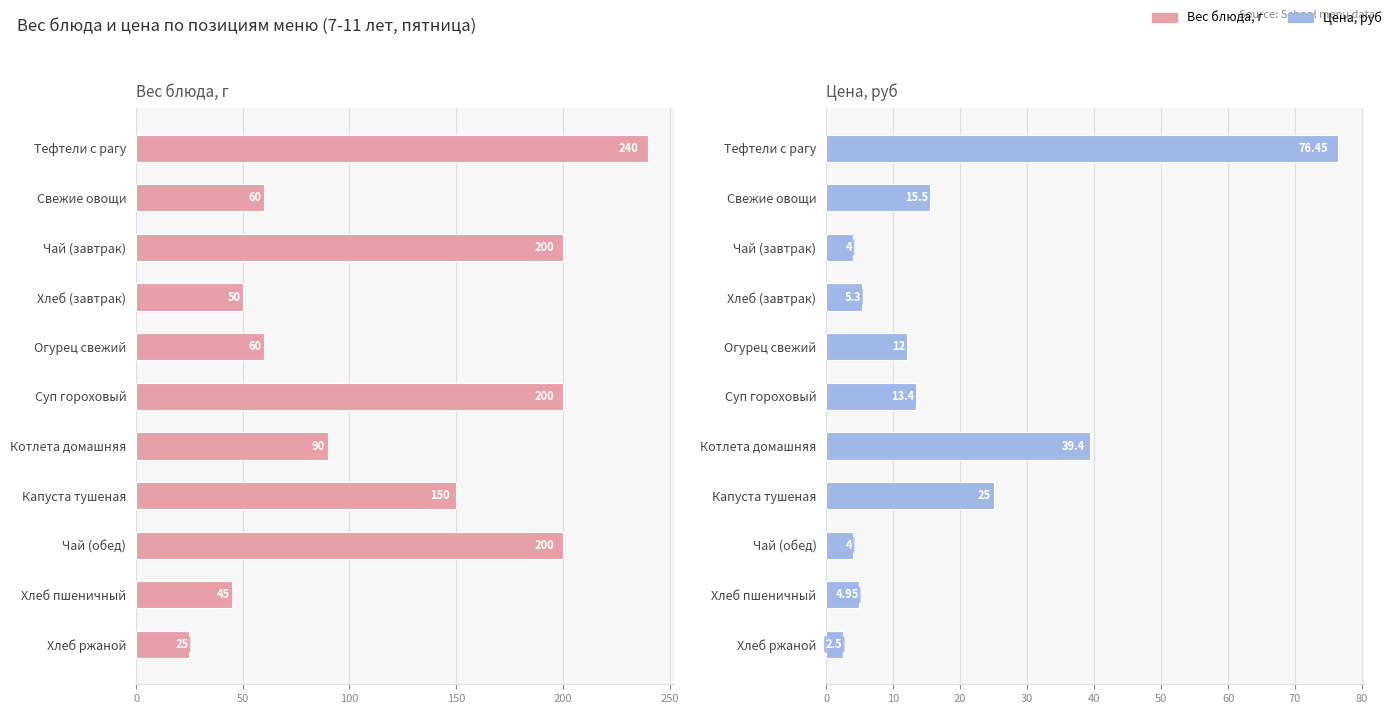

What is the difference between the second highest and second lowest values in the Вес блюда, г series?

155.0